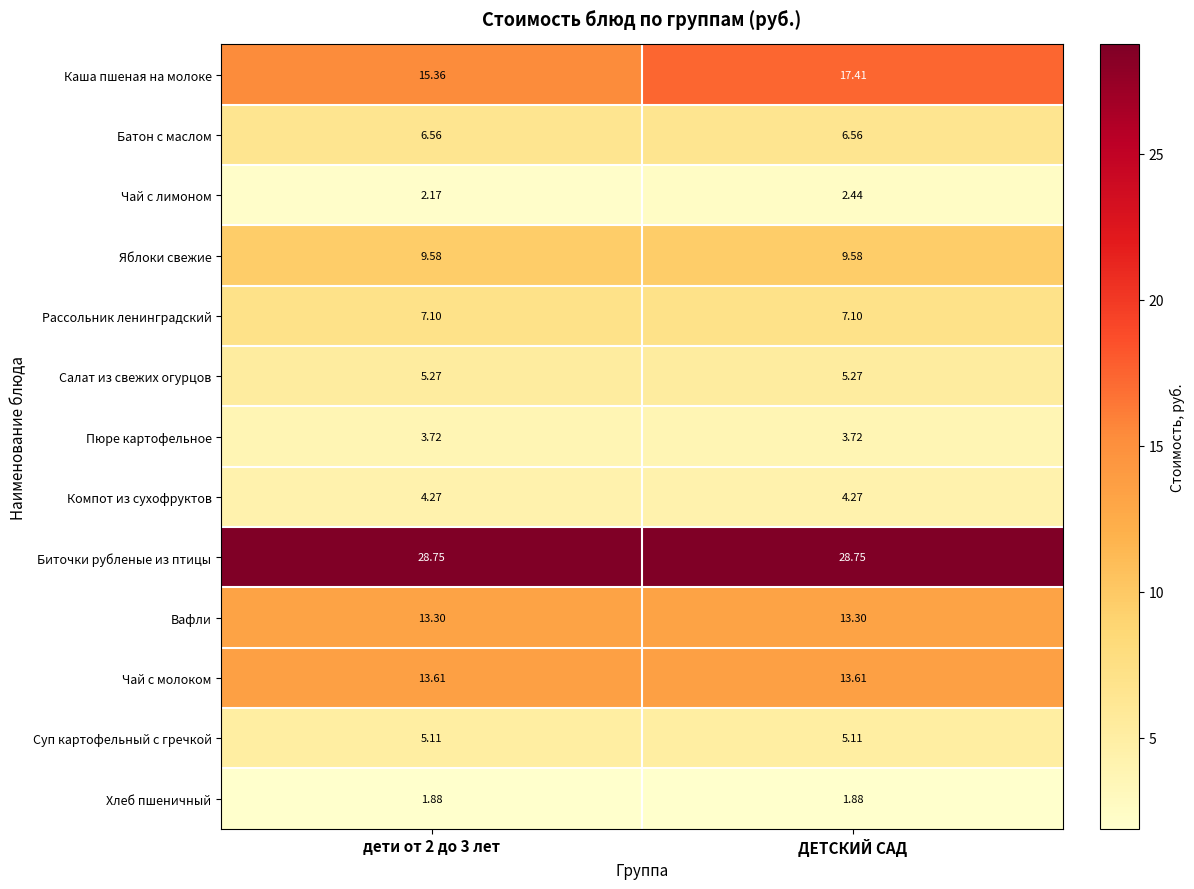

Which series has the largest total across all categories?

Биточки рубленые из птицы